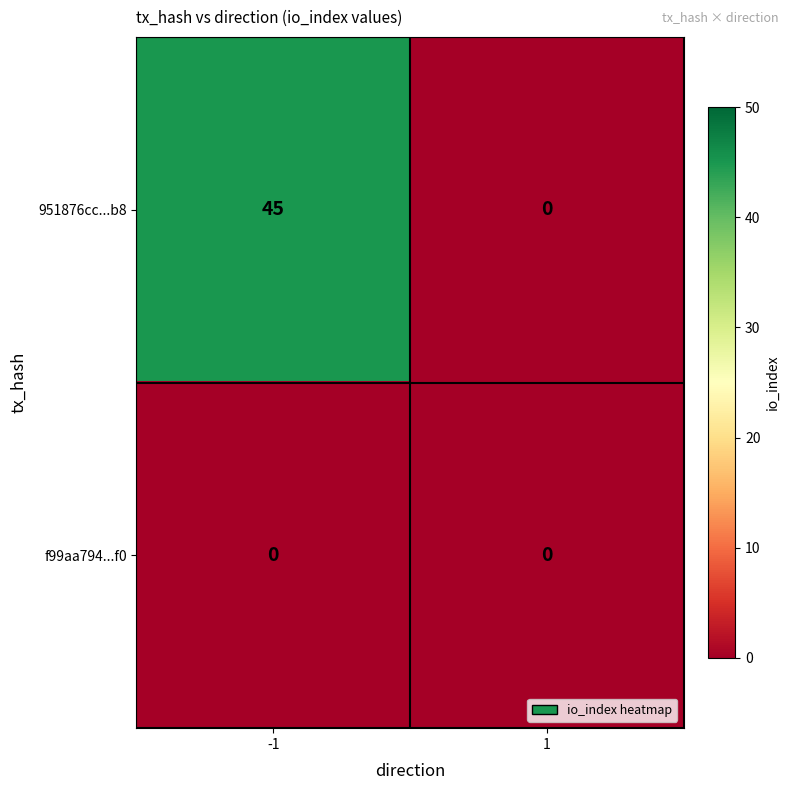

At how many categories does at least one series exceed 4?

1